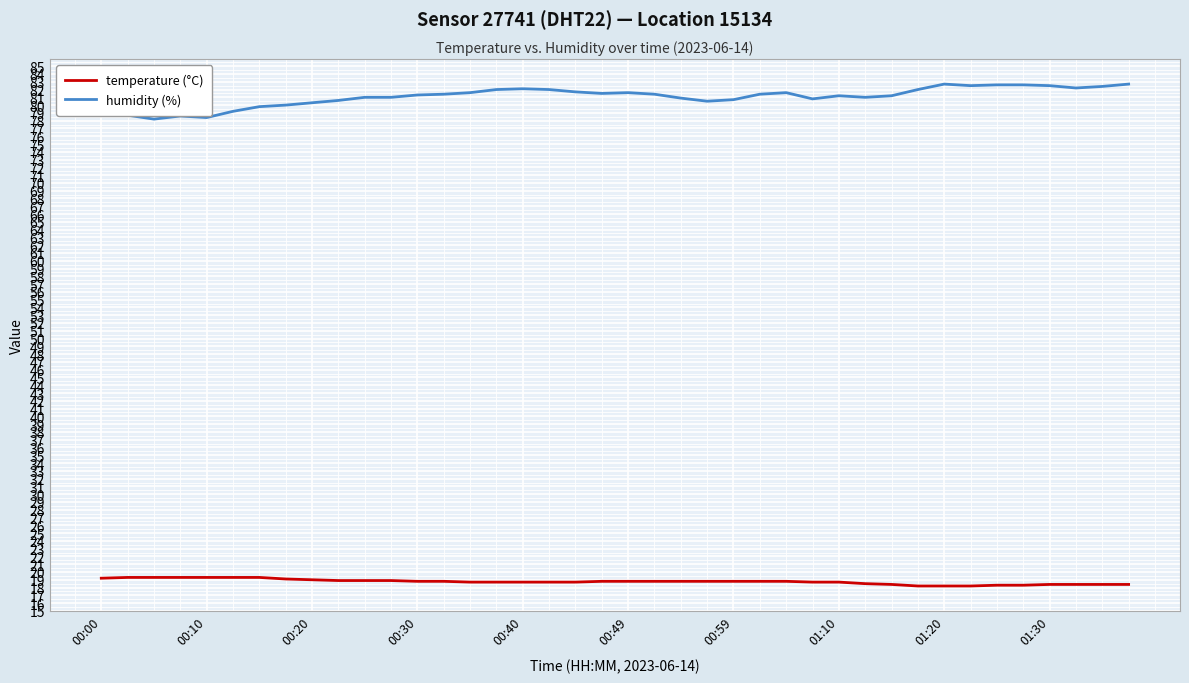

What is the minimum value for humidity (%)?

78.2